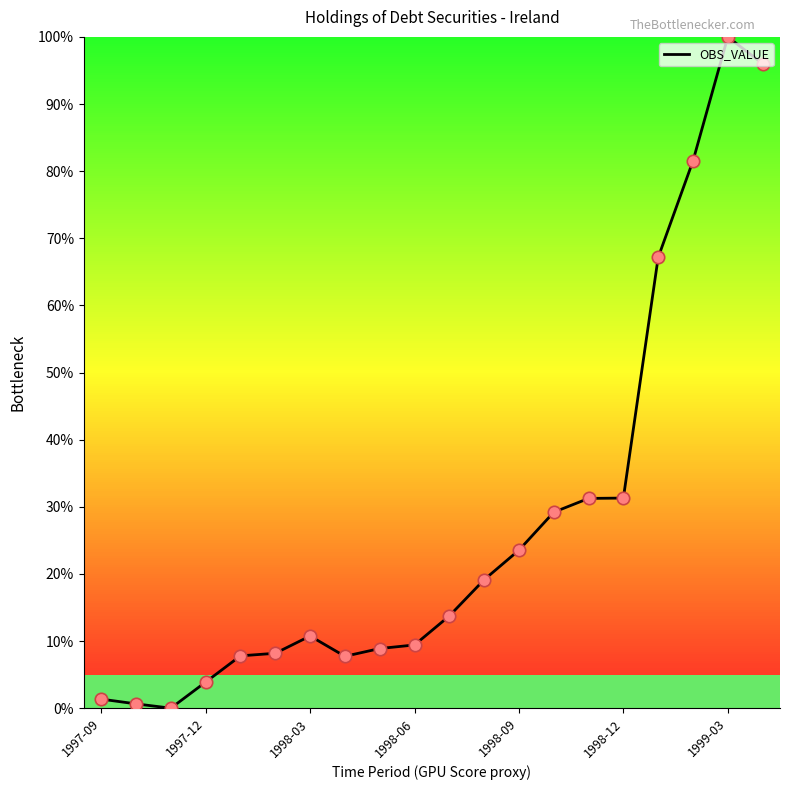

What is the greatest value displayed?

100.0